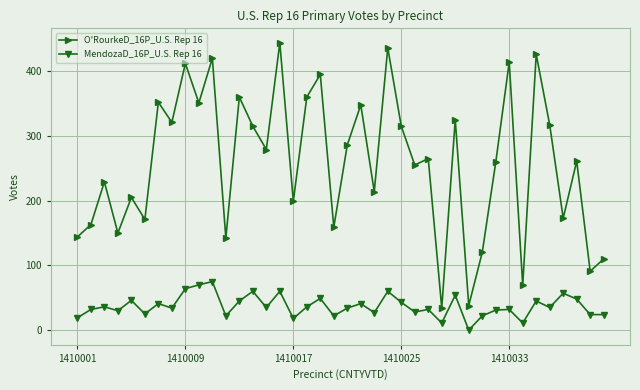

What is the value of the O'RourkeD_16P_U.S. Rep 16 point at the 29th from the left?

325